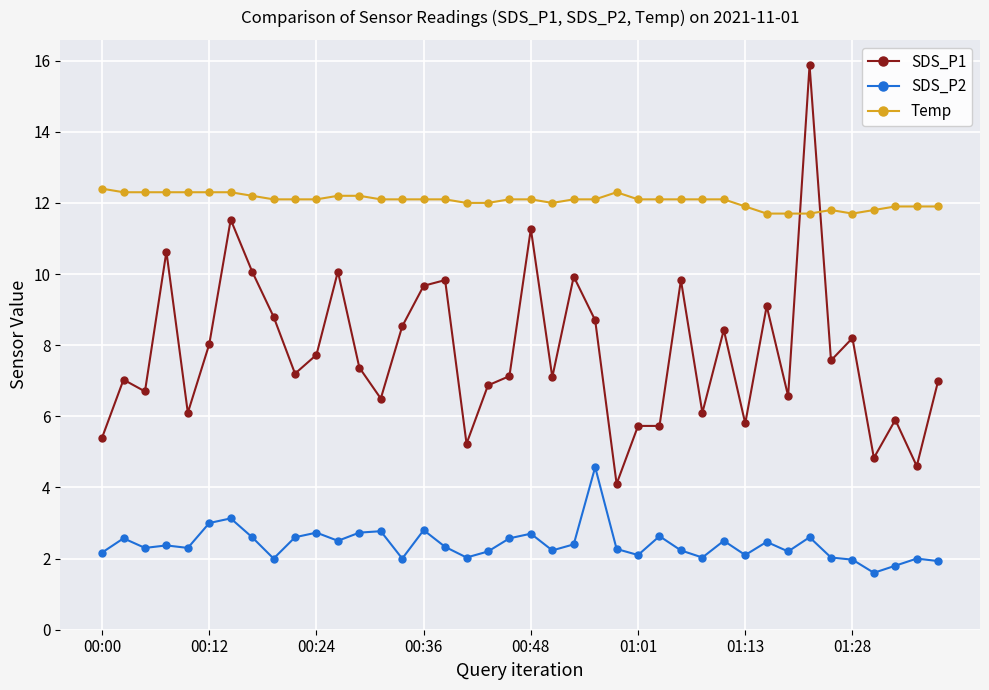

How many Temp values are between 12 and 13?

30